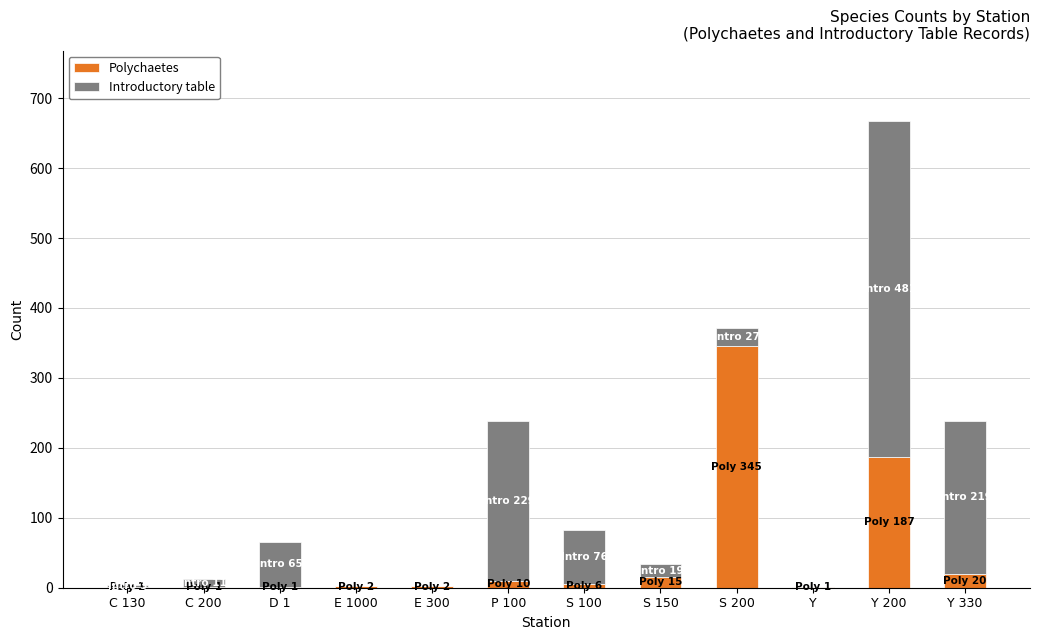

At which category is the sum across all series the highest?

Y 200